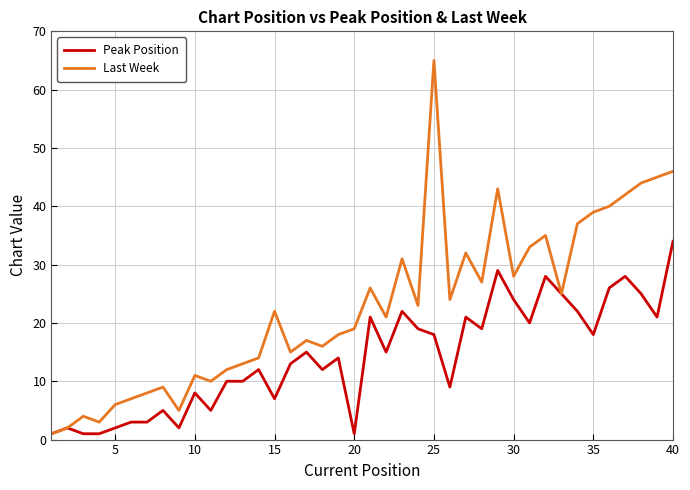

What is the highest value of the Peak Position series?

34